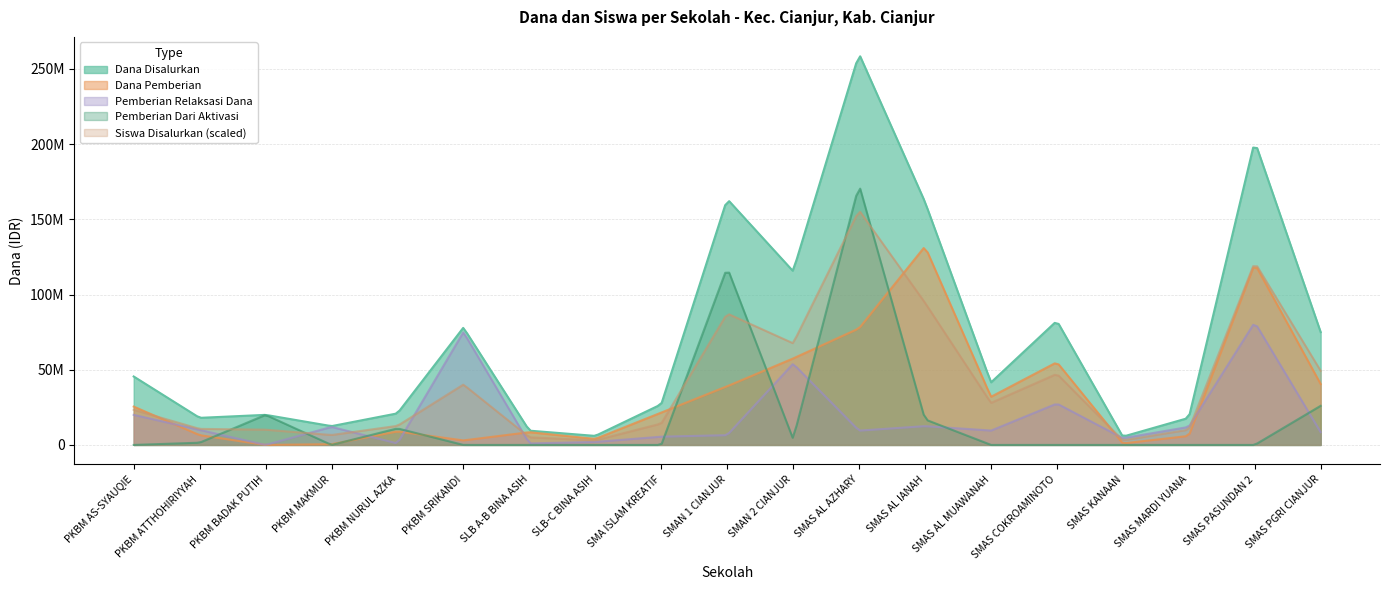

What is the value of the Pemberian Relaksasi Dana point at the 7th from the left?

1000000